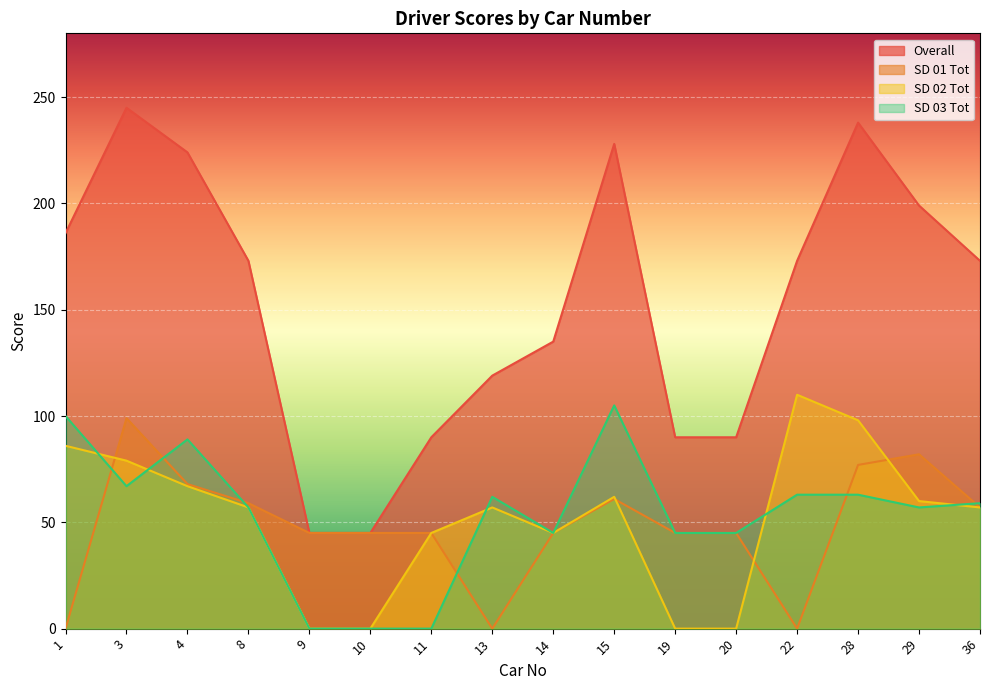

Does the chart display data point markers on the line(s)?

No